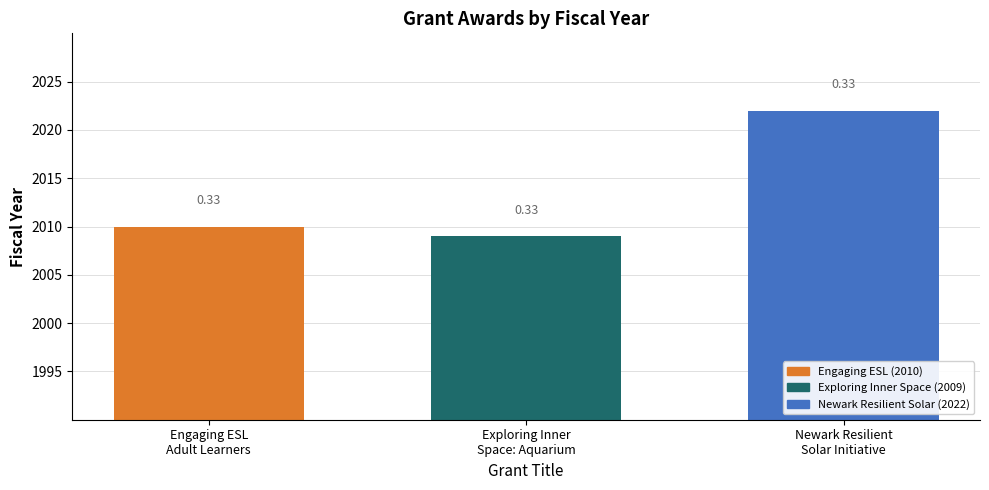

Are the bars horizontal?

No